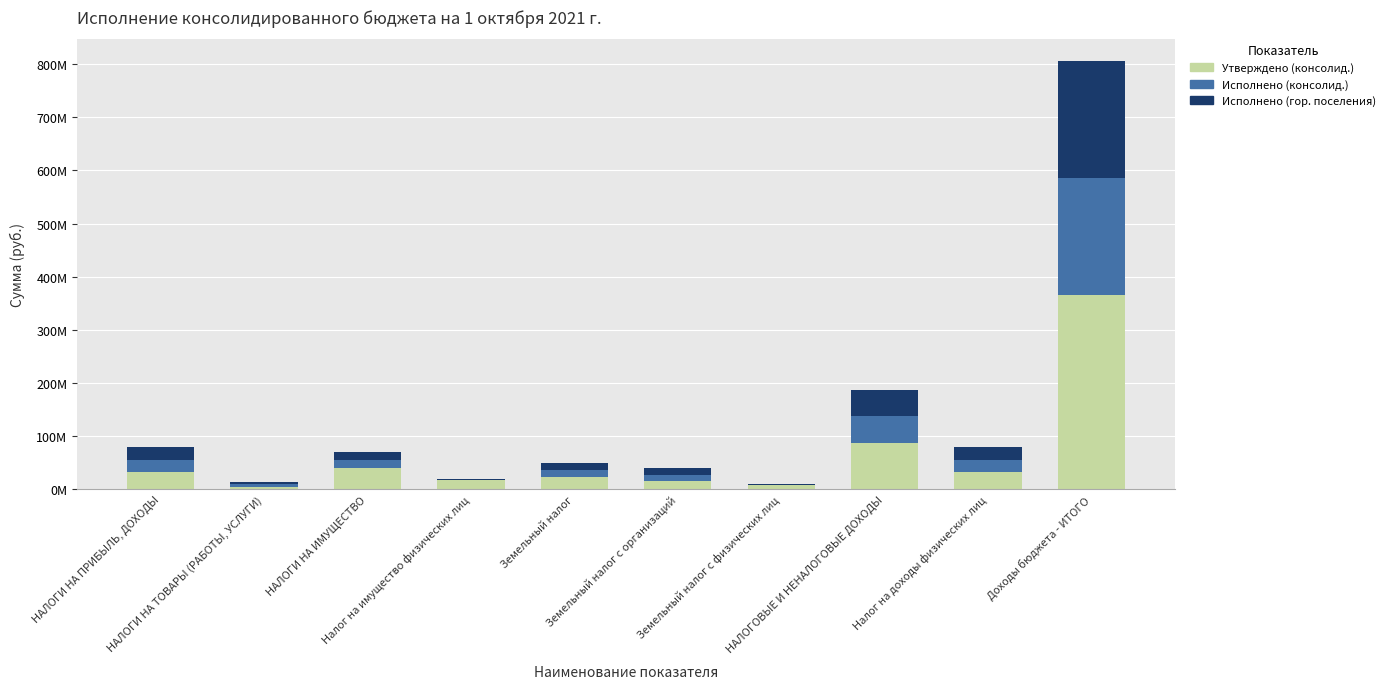

Is it true that Утверждено (консолид.) equals 11422626.3 at Земельный налог с физических лиц?

False